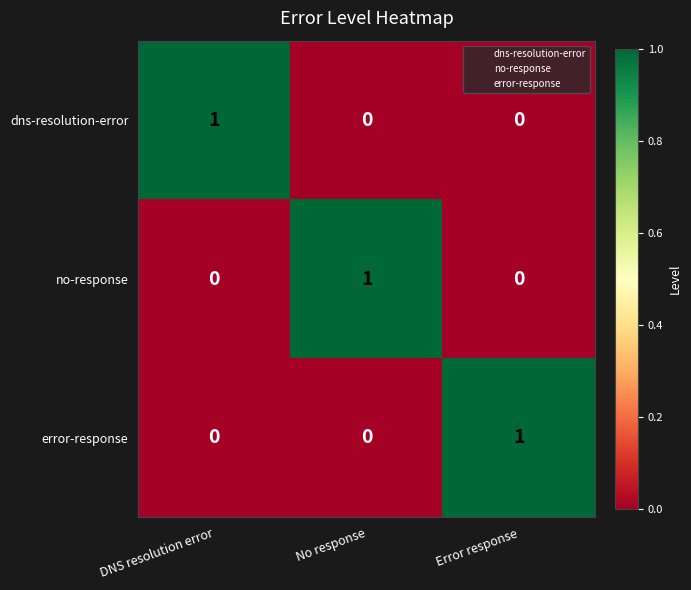

Reading right to left, what are all the values shown in this chart?

dns-resolution-error: Error response=0	No response=0	DNS resolution error=1
no-response: Error response=0	No response=1	DNS resolution error=0
error-response: Error response=1	No response=0	DNS resolution error=0